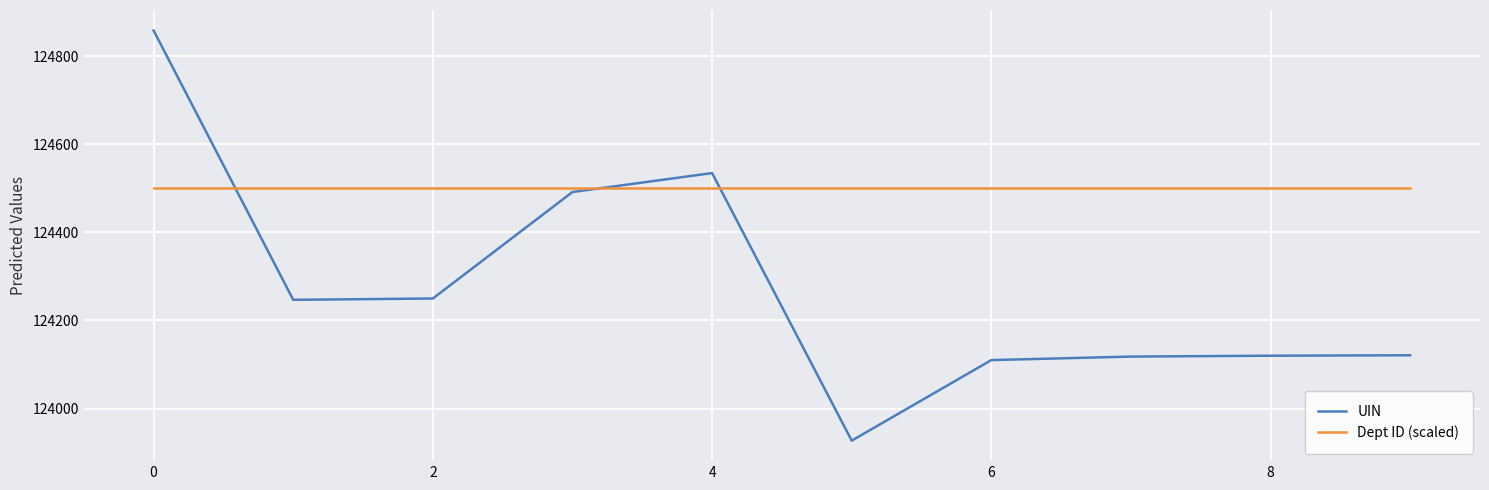

List the series in order of their peak value, lowest first.

Dept ID (scaled), UIN